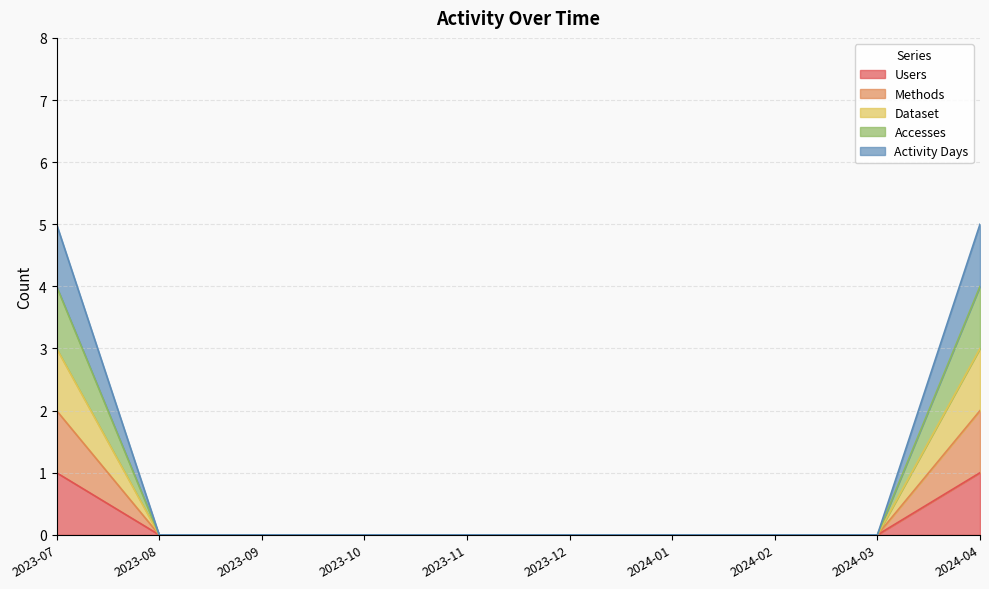

The value of Methods at 2024-03 is 0. True or false?

True